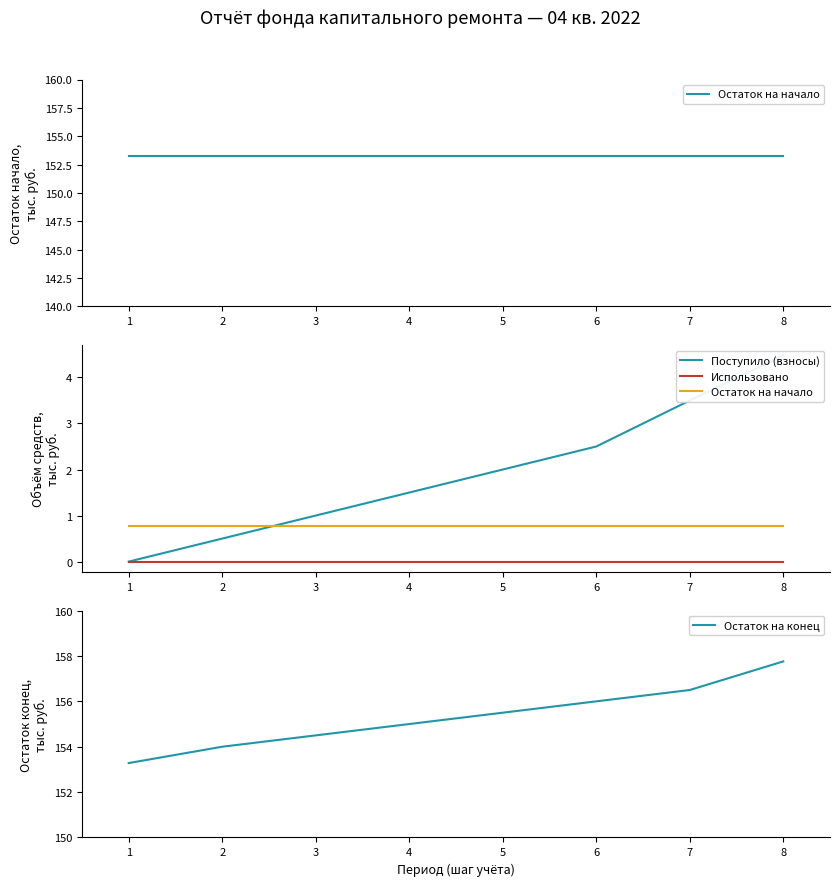

What is the difference between the Остаток на конец values at 6 and 1?

2.7